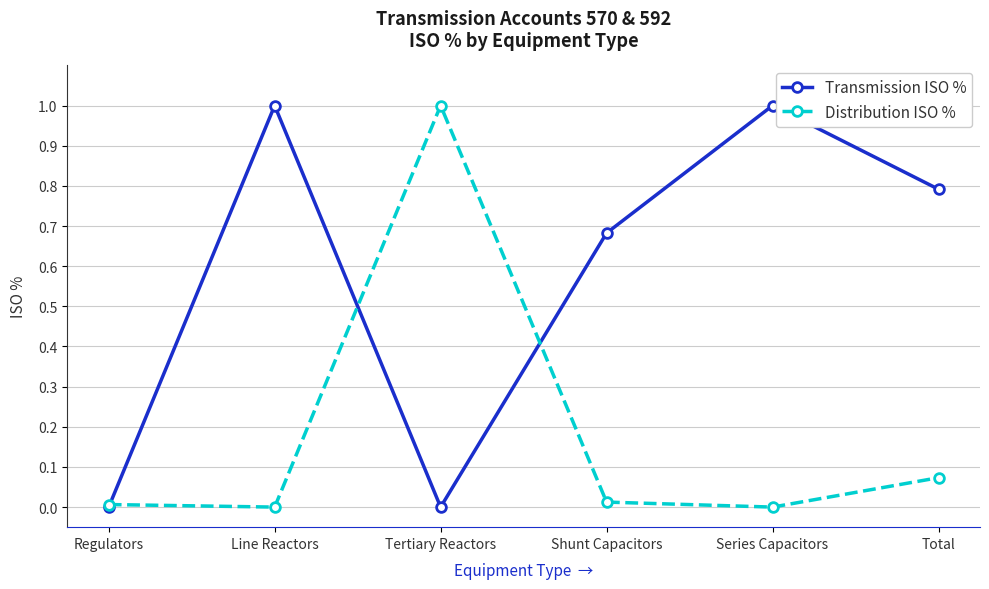

What is the label of the 4th point from the left?

Shunt Capacitors